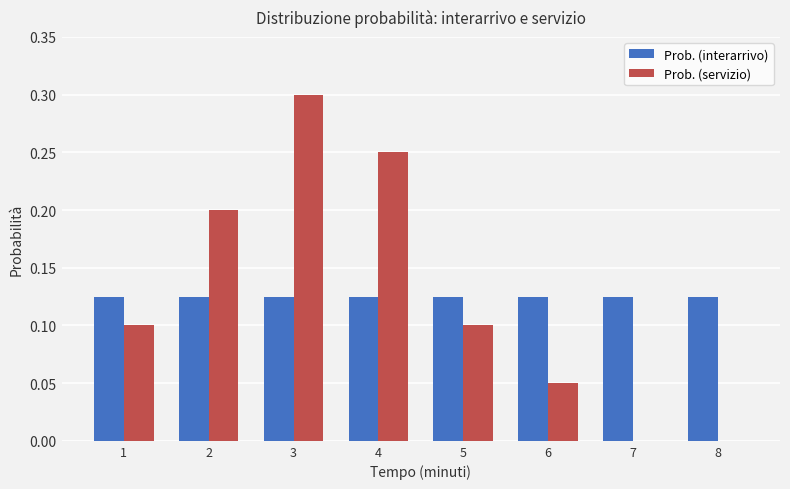

What is the greatest value displayed?

0.3